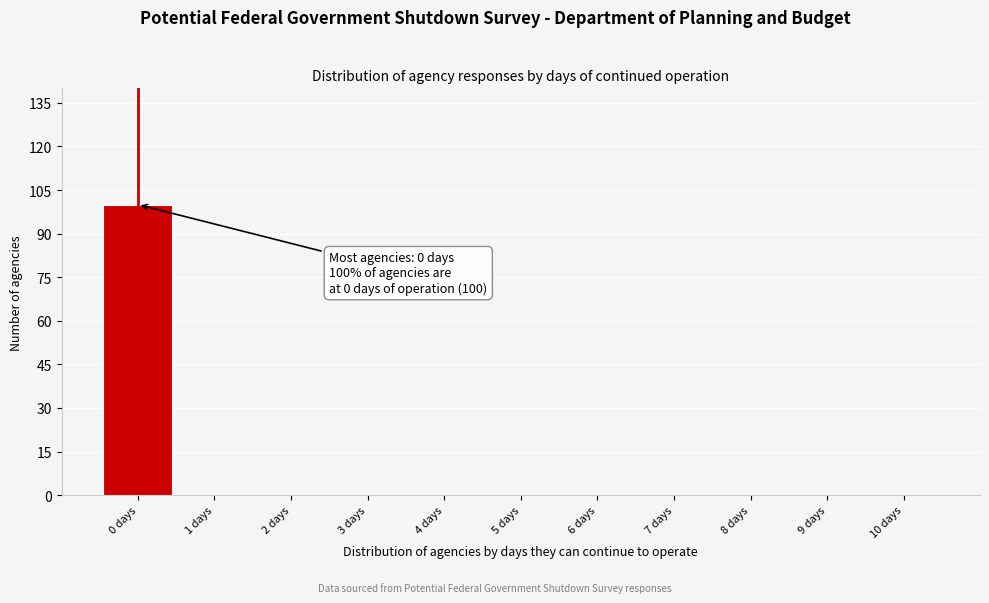

Reading left to right, transcribe all the data shown in this chart.

0 days=100	1 days=0	2 days=0	3 days=0	4 days=0	5 days=0	6 days=0	7 days=0	8 days=0	9 days=0	10 days=0